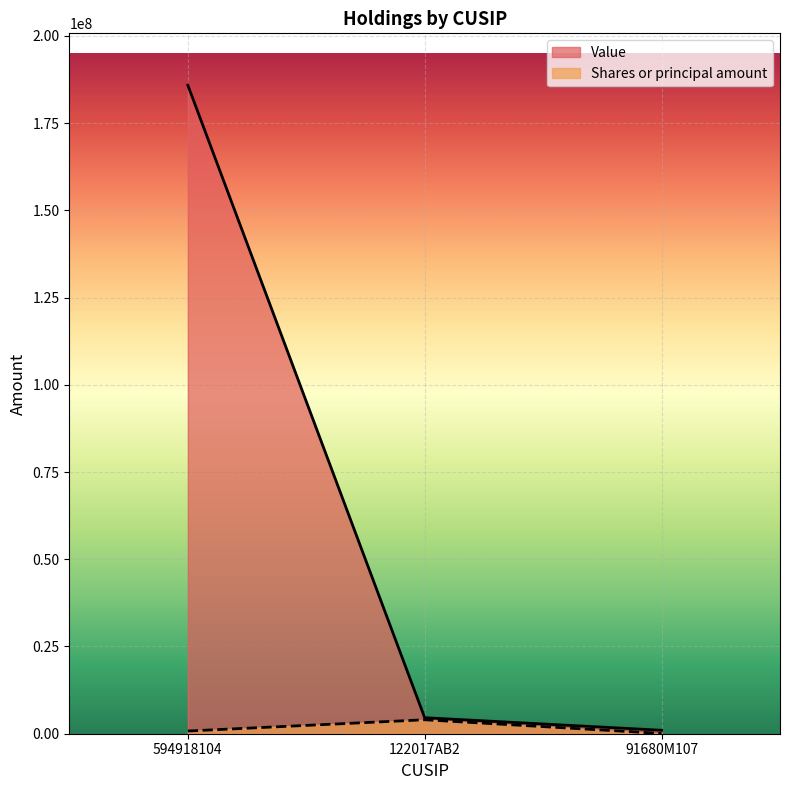

What is the total value across all series at 594918104?

186635500